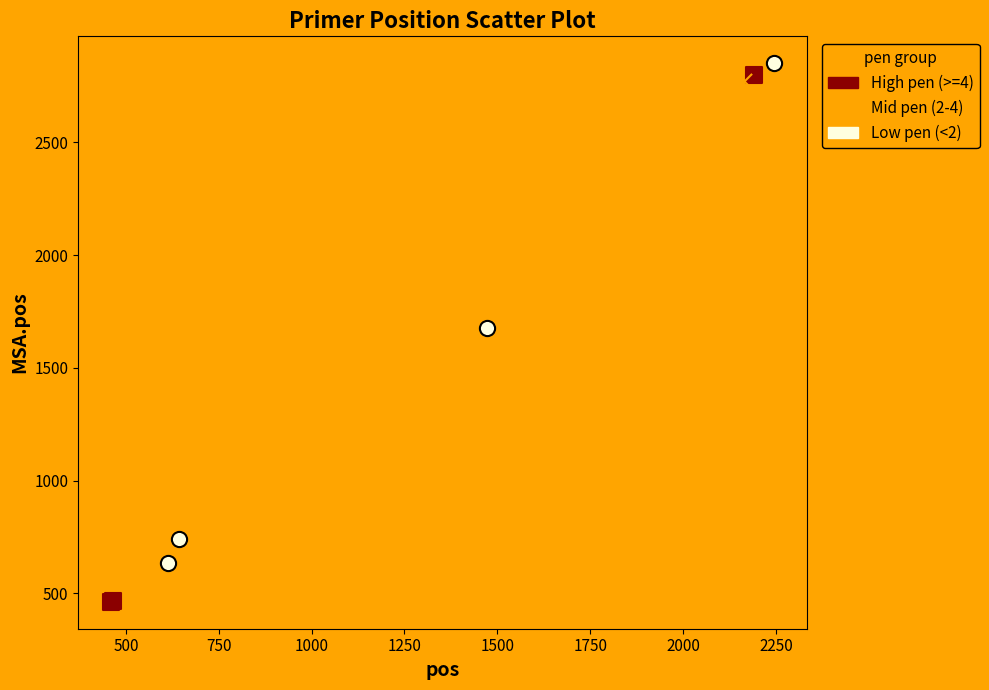

What are all the series names shown in the legend?

High pen (>=4), Mid pen (2-4), Low pen (<2)